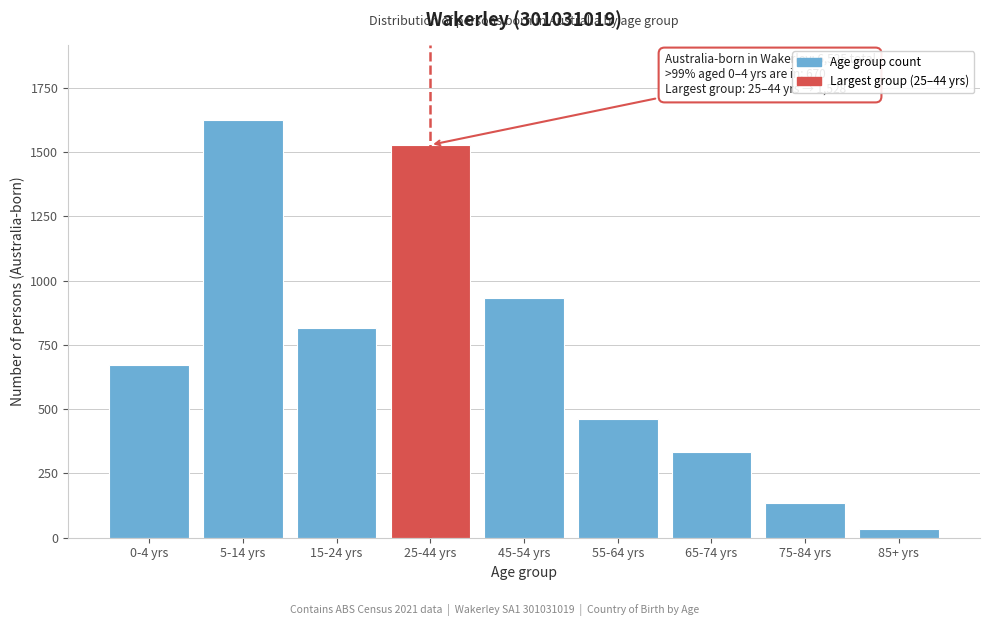

Reading left to right, what are all the values shown in this chart?

670	1623	816	1528	931	461	334	137	34